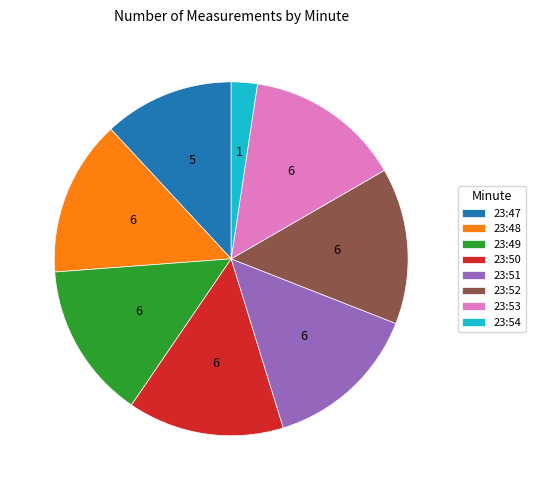

Is there a majority slice in this chart?

No